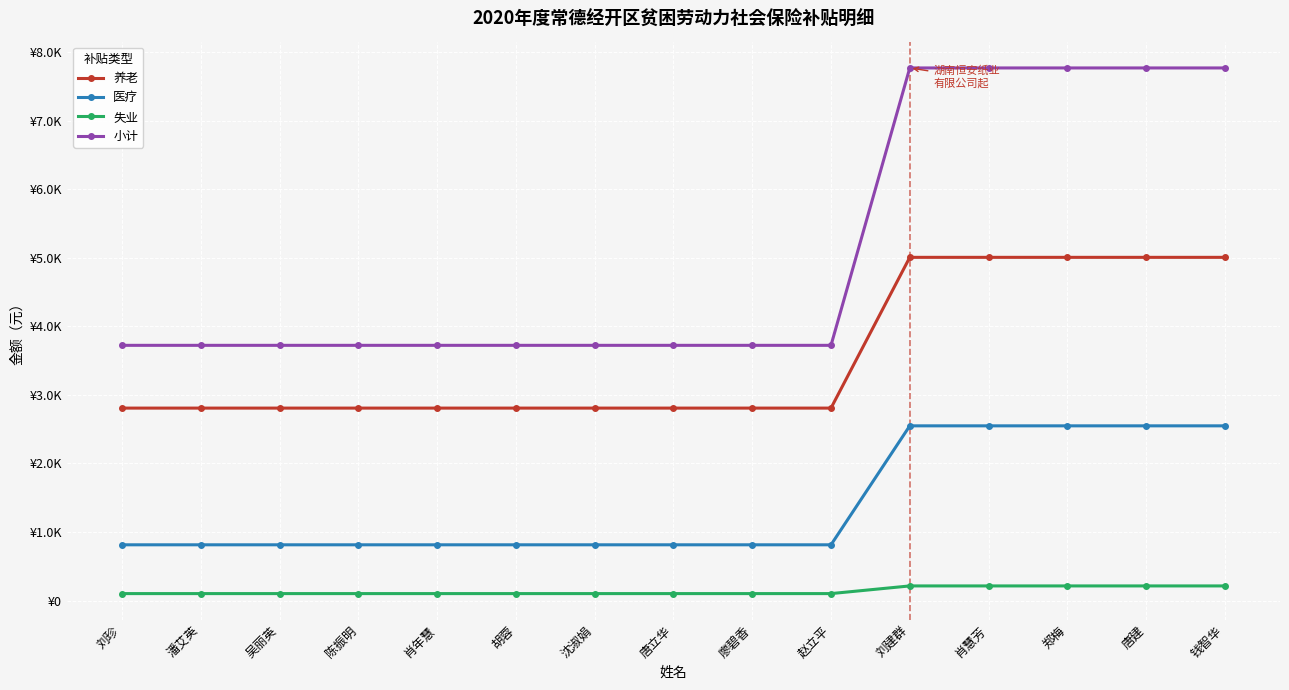

List the labels in order of 失业 value, smallest first.

刘珍, 潘艾英, 吴丽英, 陈振明, 肖年慧, 胡蓉, 沈淑娟, 唐立华, 廖碧香, 赵立平, 刘建群, 肖慧芳, 郑梅, 唐建, 钱智华